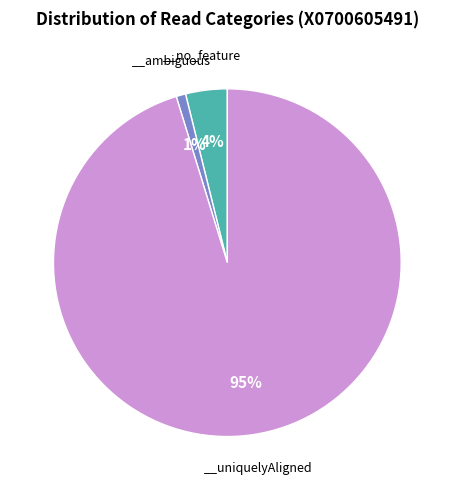

To the nearest percent, what is the average slice percentage?

33%